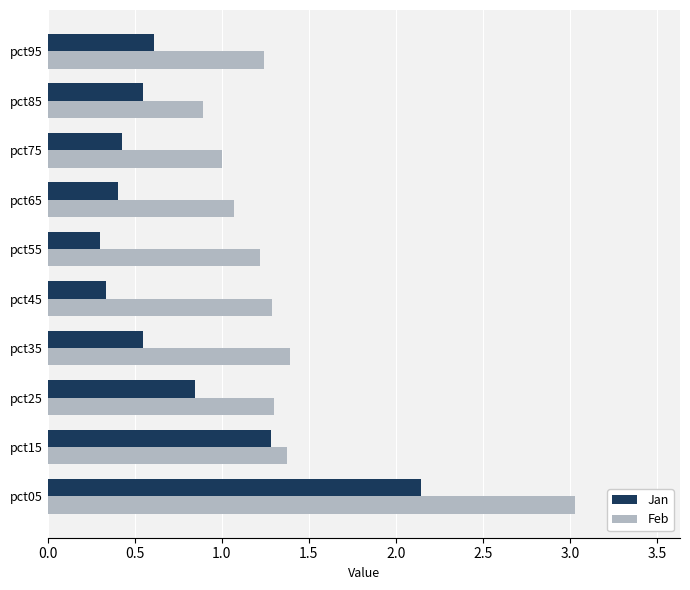

At which label is Jan closest to 1?

pct25